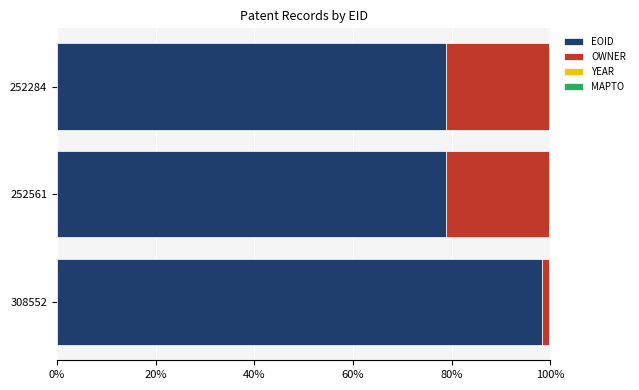

The EOID series shows 31.8 at 252284. True or false?

False